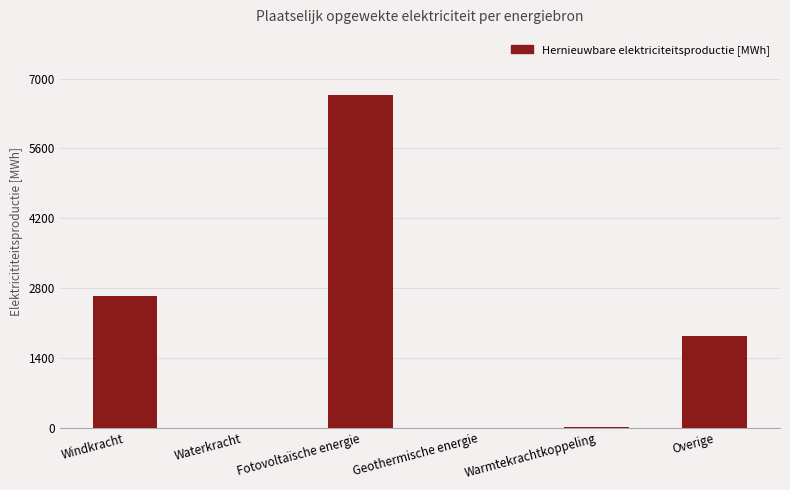

At which category does the chart reach its peak across all series?

Fotovoltaïsche energie